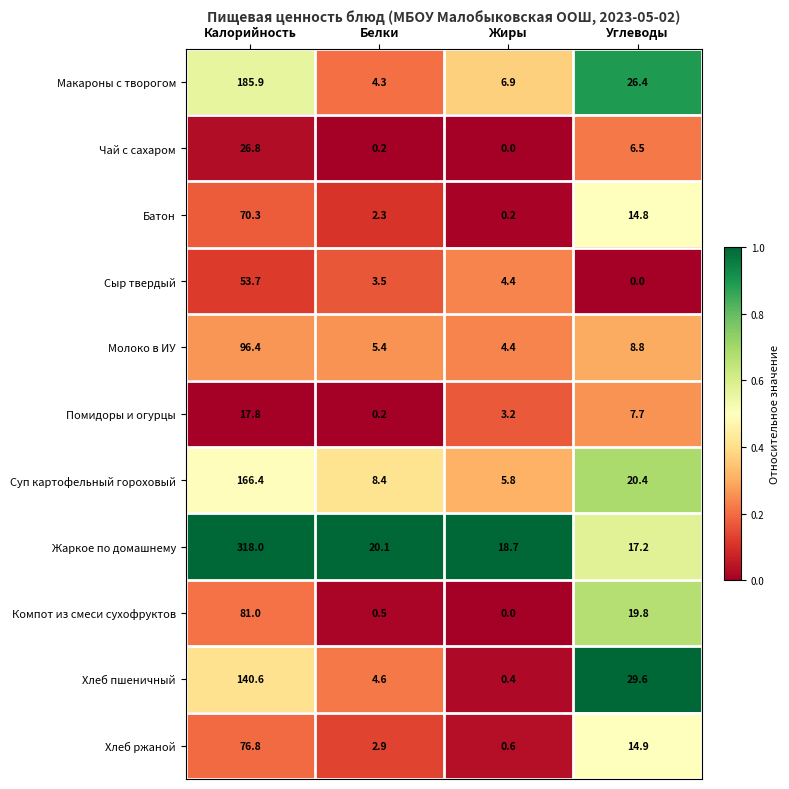

Which series has the largest total across all categories?

Жаркое по домашнему